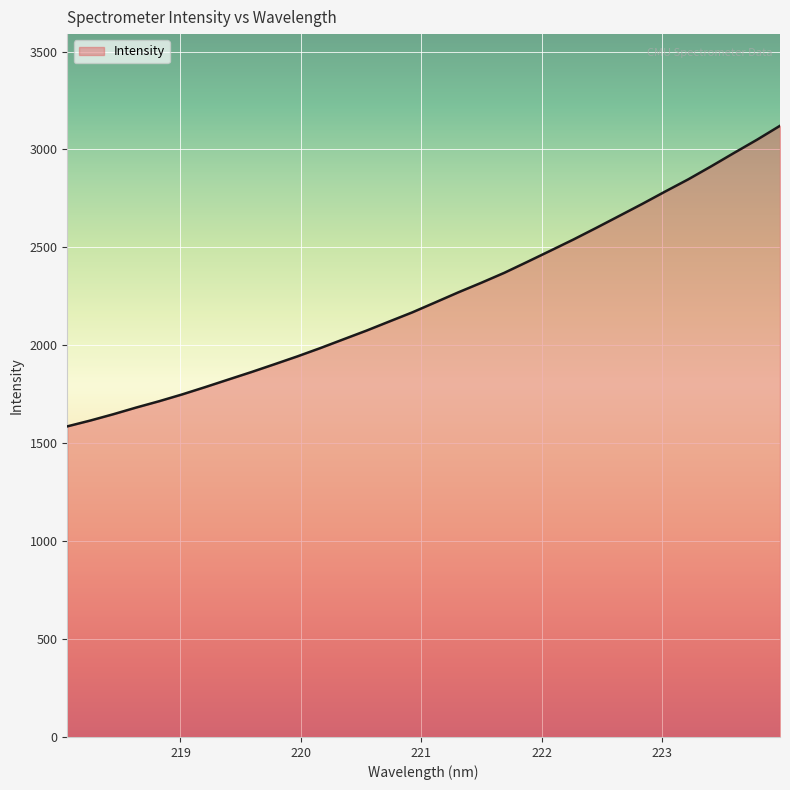

What is the maximum value shown in the chart?

3120.7